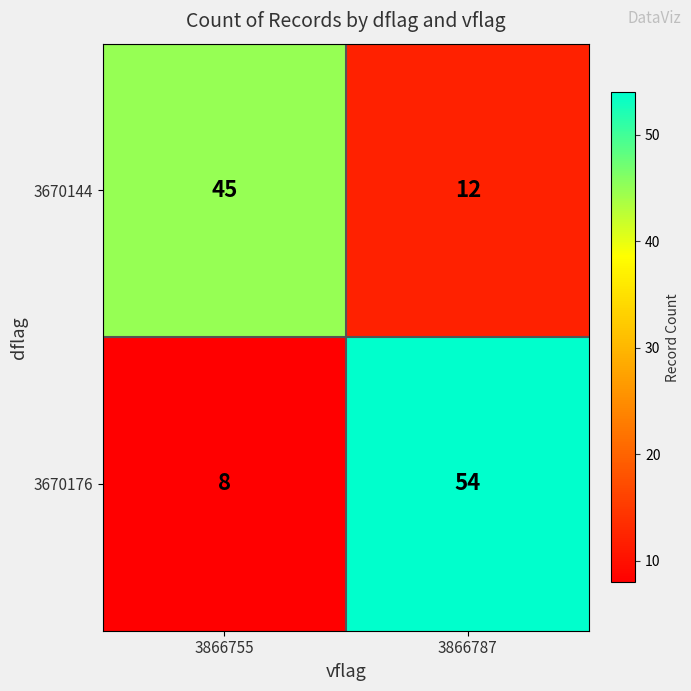

True or false: 3670176 has a value of 5 at 3866755.

False